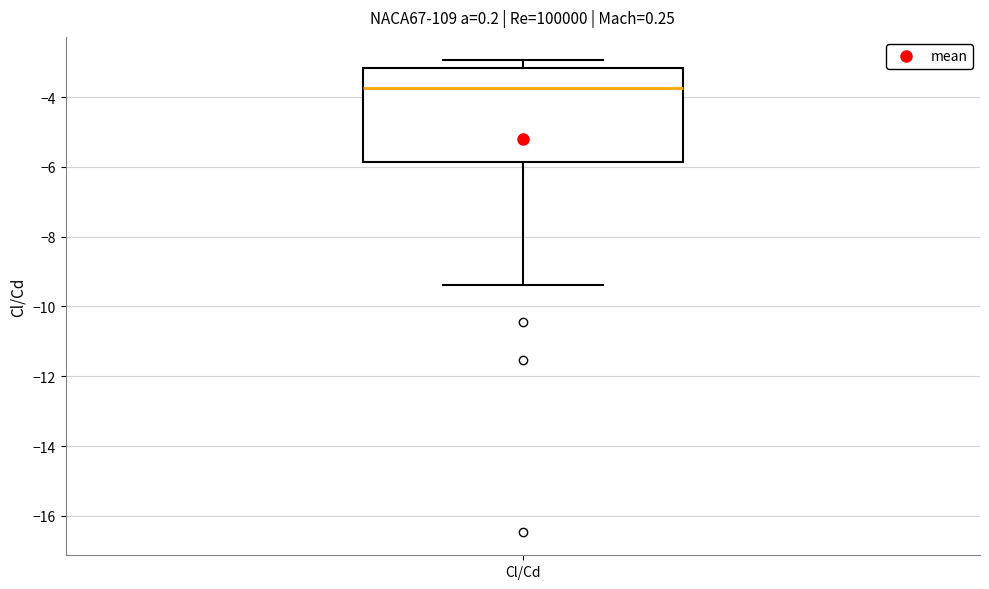

Read this box plot against the y-axis: the position of the median line, the range covered by the box, and the ends of both whiskers. The values are not printed on the chart, so give them approximately, as read against the axis.

median -3.8, box -5.8 to -3.2, whiskers -9.4 to -3.0